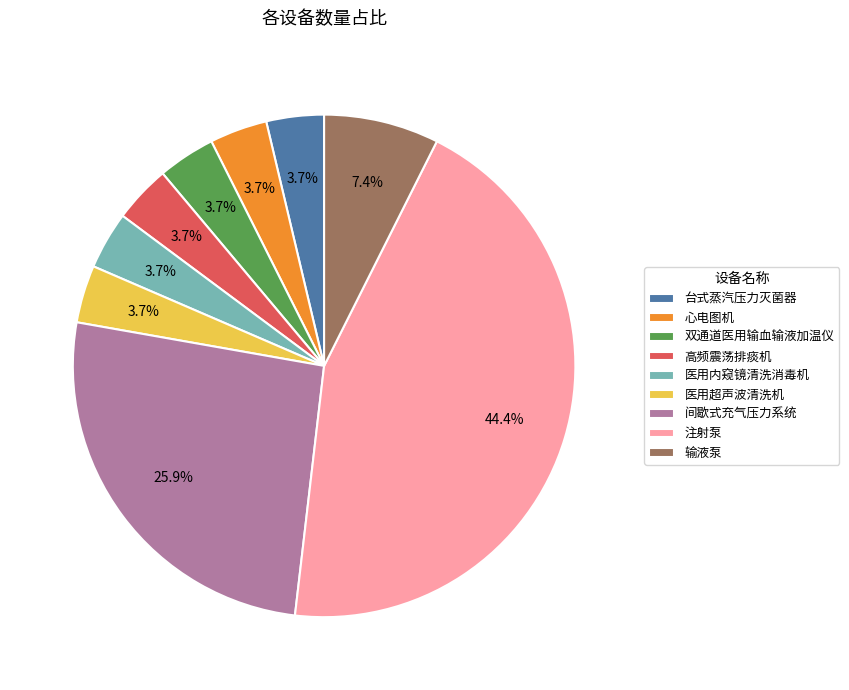

Is 台式蒸汽压力灭菌器 the majority of the pie?

No